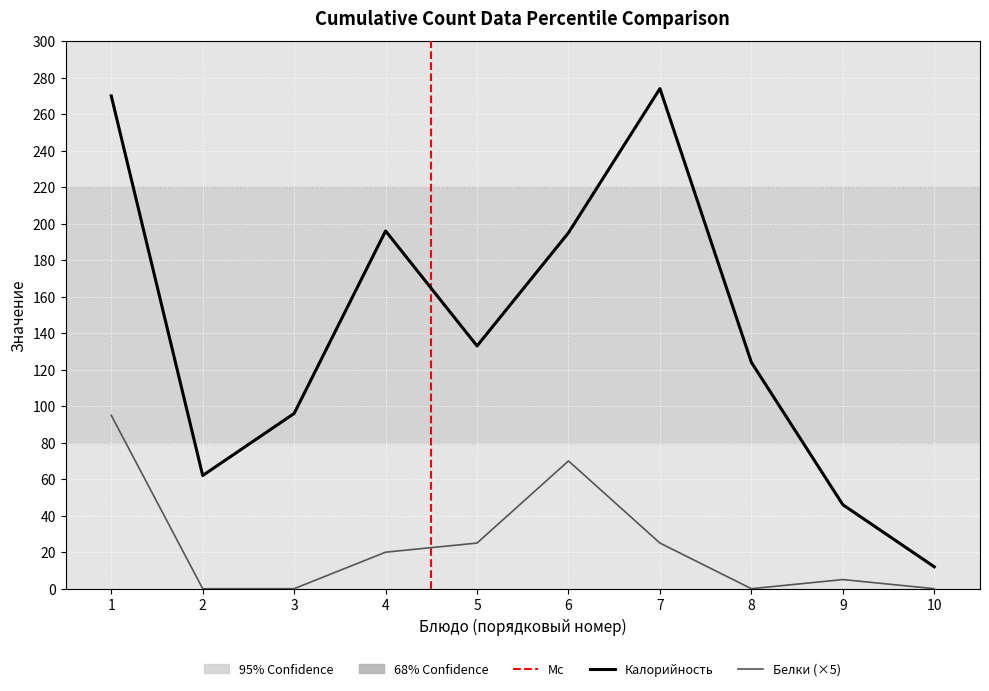

Which series has the largest total across all categories?

Калорийность